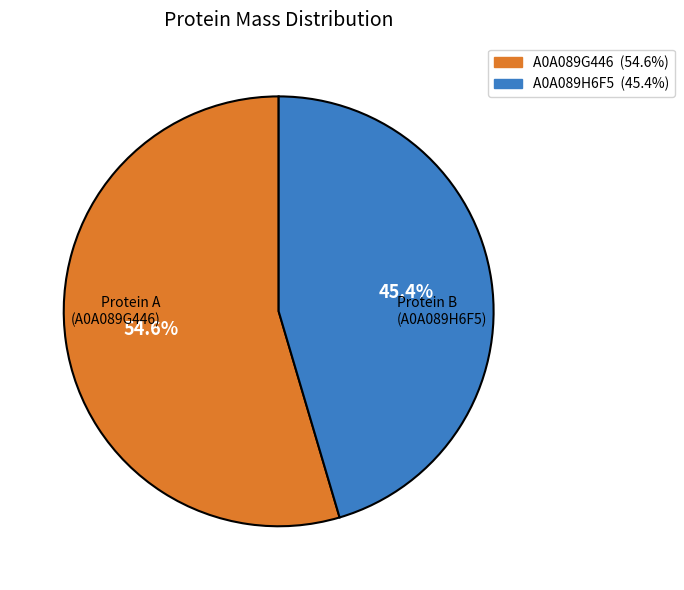

Is there a majority slice in this chart?

Yes